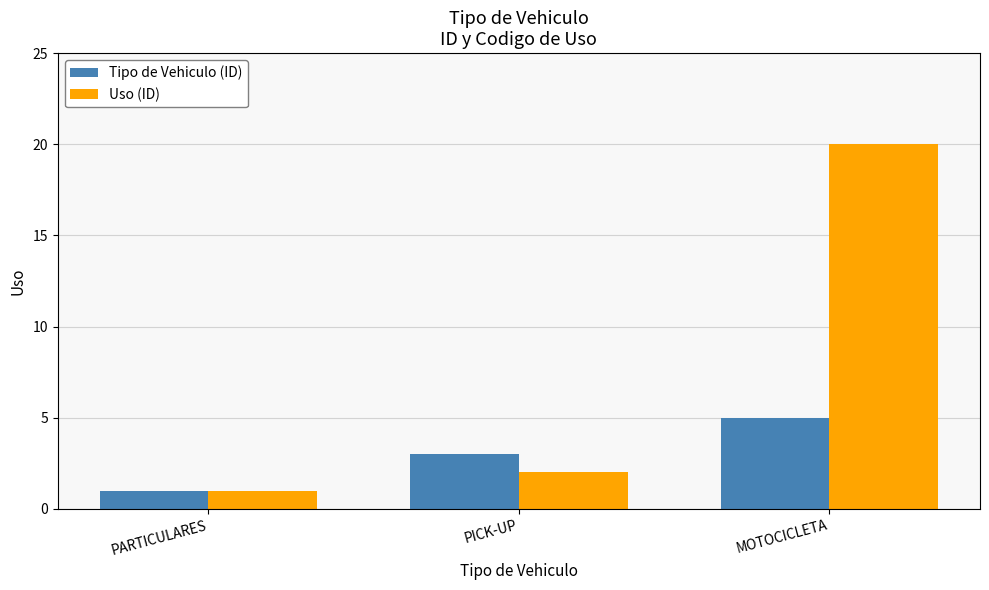

Rank the series by their maximum value, from highest to lowest.

Uso (ID), Tipo de Vehiculo (ID)